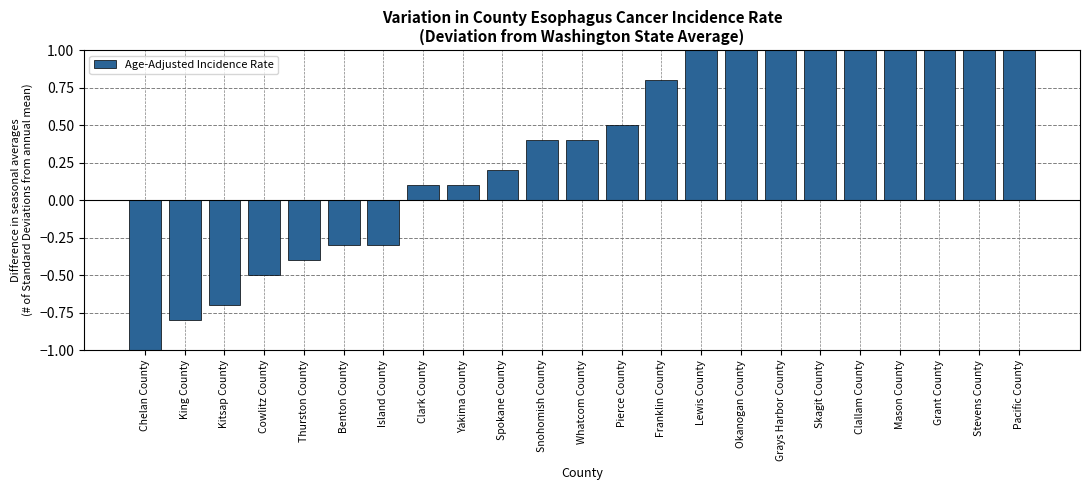

How many bars are there in total?

23